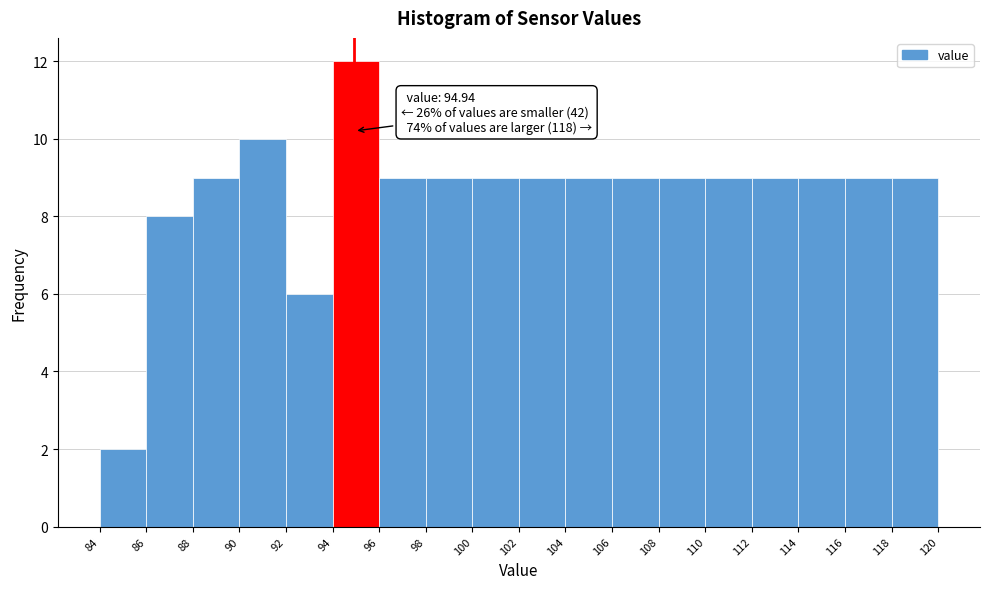

Which range on the x-axis has the tallest bar?

94 to 96